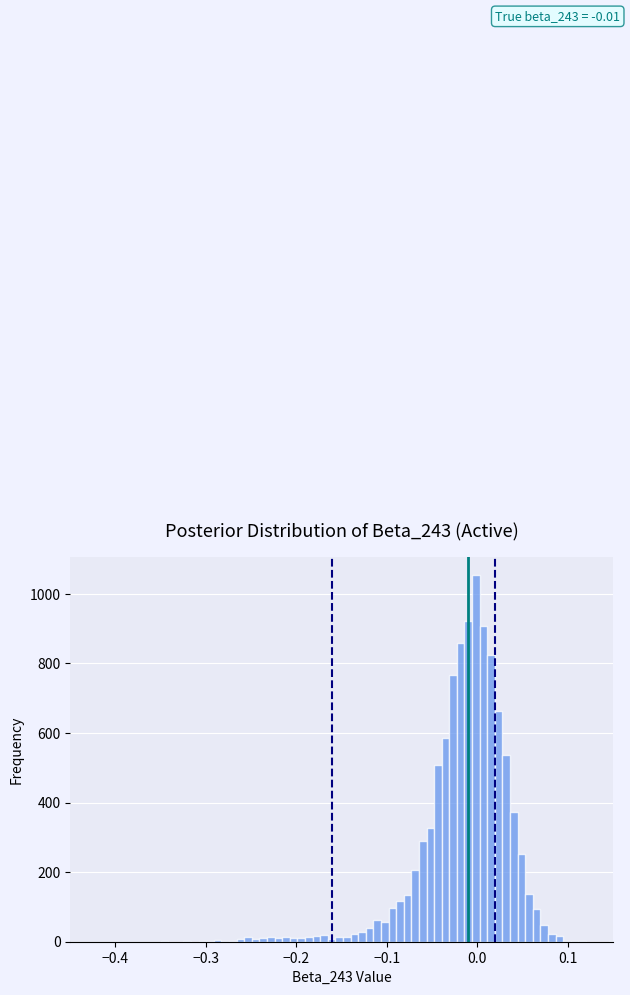

Around what value on the x-axis is the tallest bar? Give the approximate position of its centre, as read against the axis.

0.00